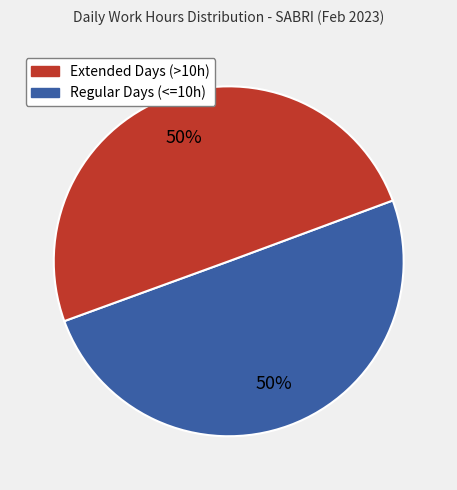

To the nearest percent, what is the average slice percentage?

50%